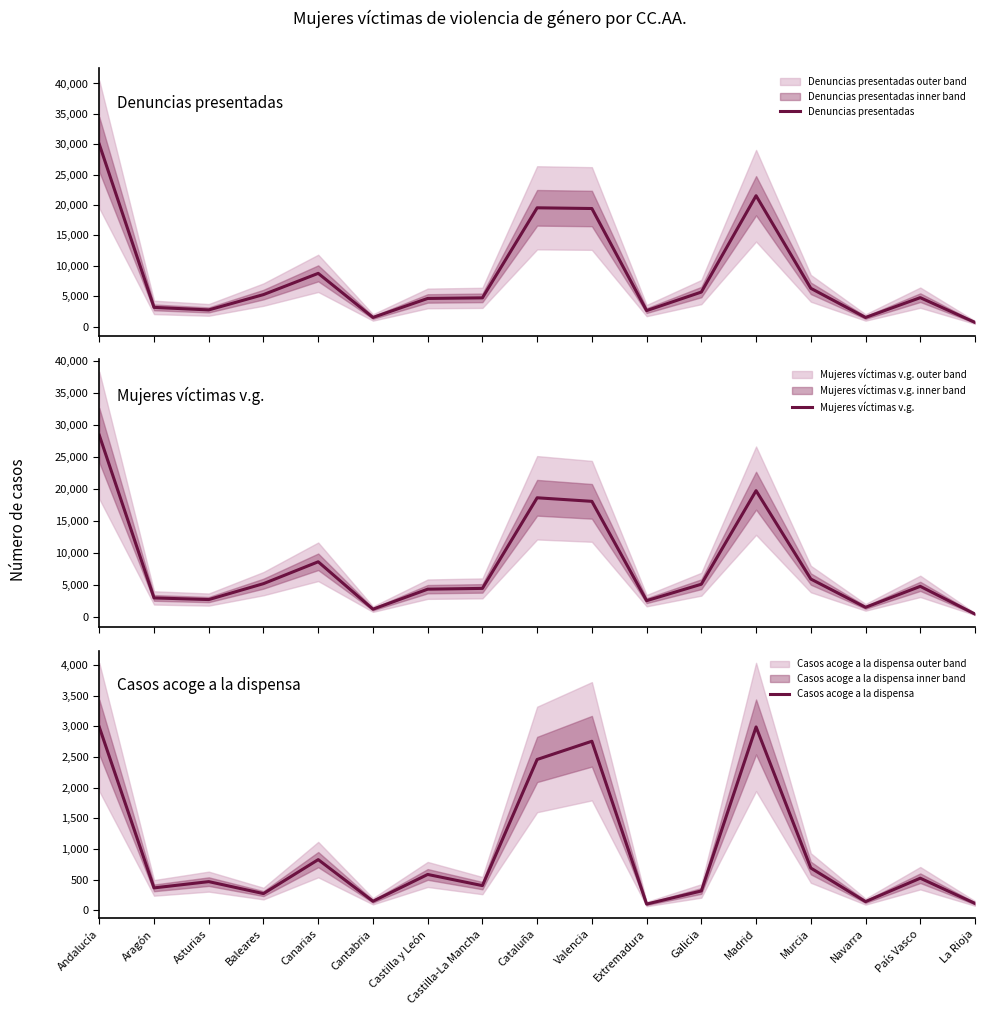

What is the label of the 2nd point from the left?

Aragón